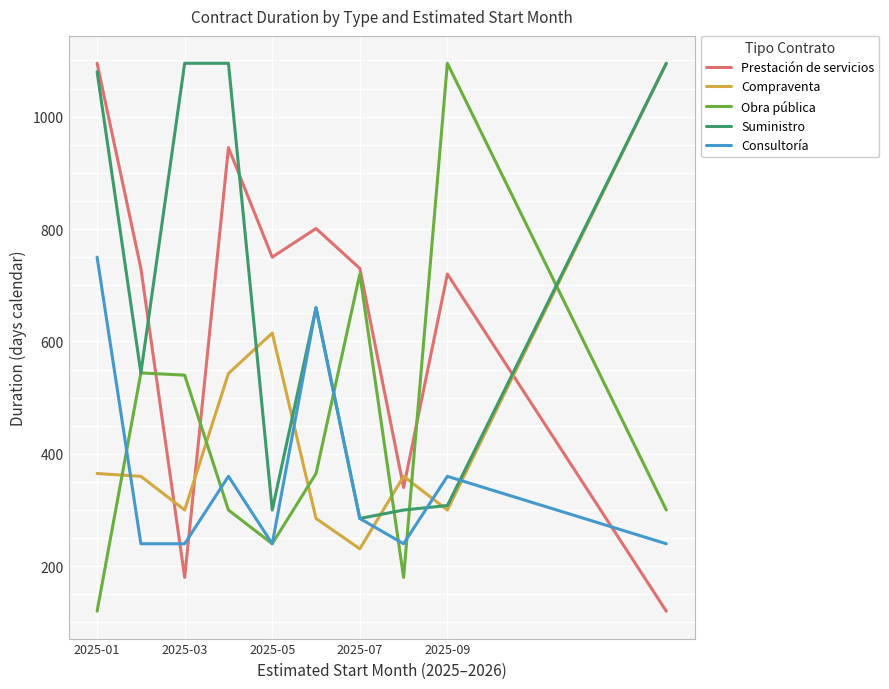

What is the maximum value for Obra pública?

1095